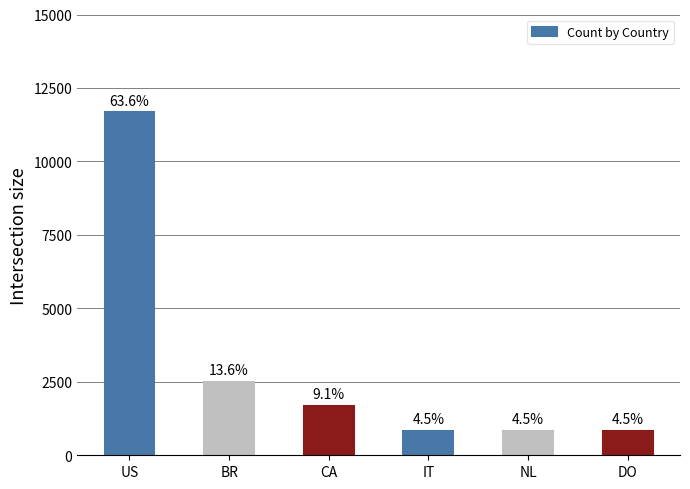

Rank the categories by value from lowest to highest.

IT, NL, DO, CA, BR, US